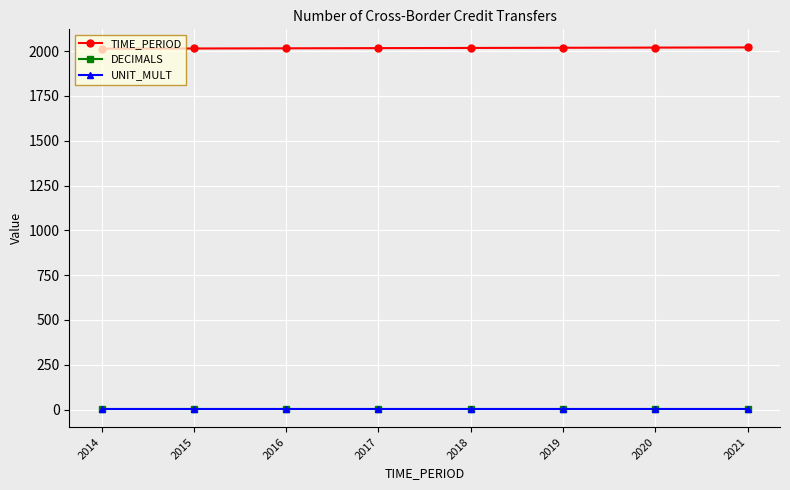

What is the minimum value shown in the chart?

3